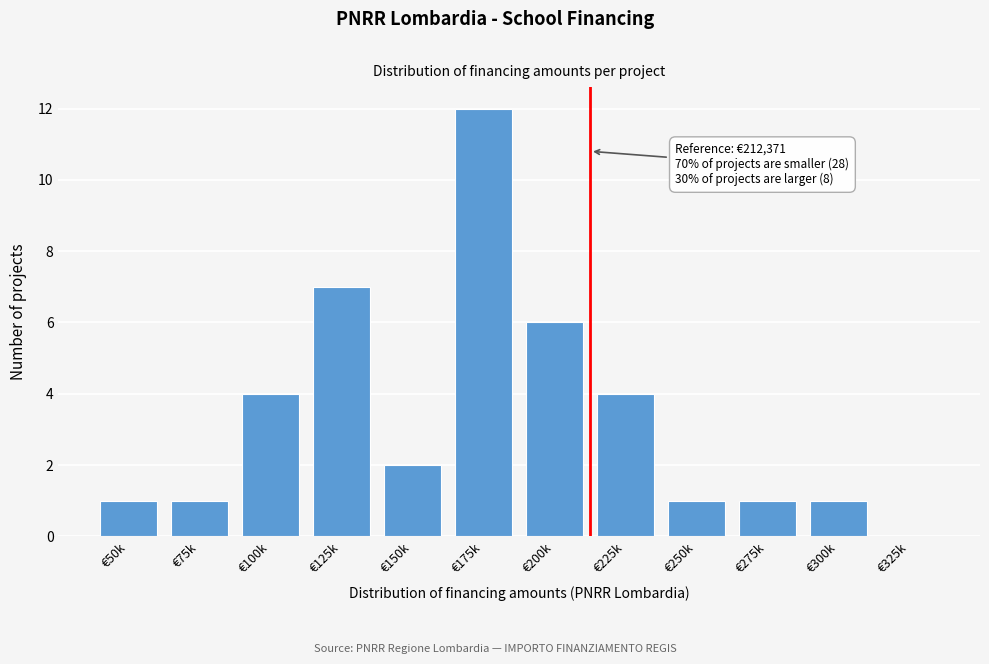

Reading right to left, extract all data points from this chart.

€325k=0	€300k=1	€275k=1	€250k=1	€225k=4	€200k=6	€175k=12	€150k=2	€125k=7	€100k=4	€75k=1	€50k=1